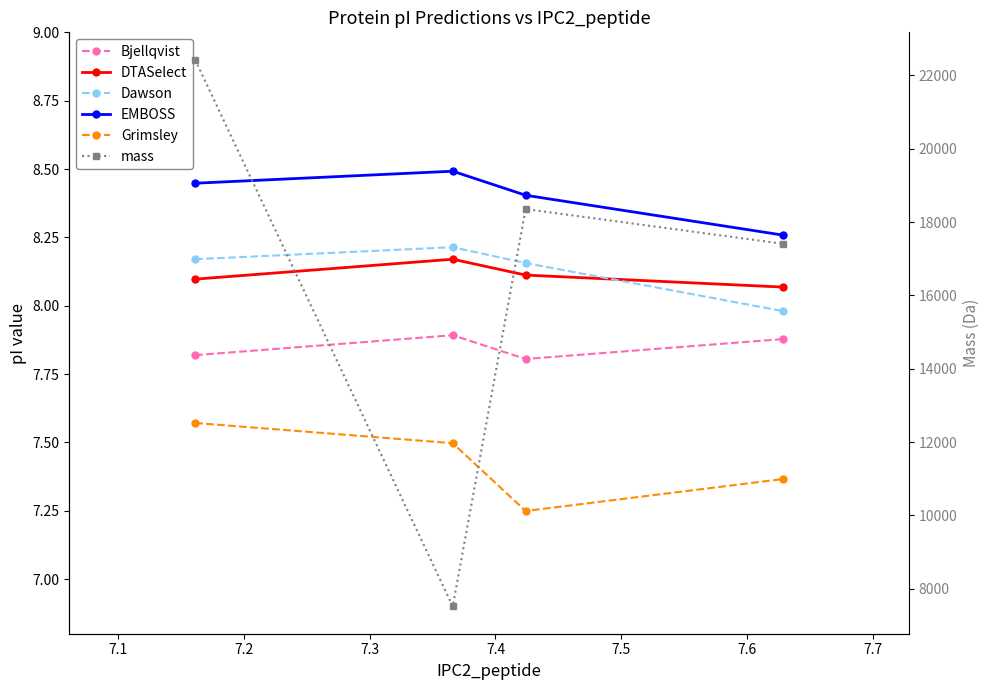

What is the sum of the Grimsley values at 7.2 and 7.1?

14.7